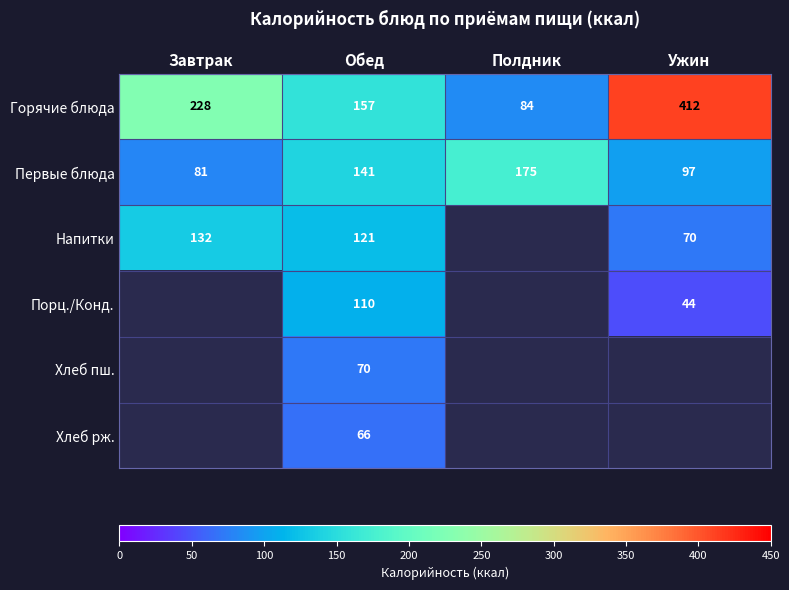

At which label is Горячие блюда closest to 248?

Завтрак